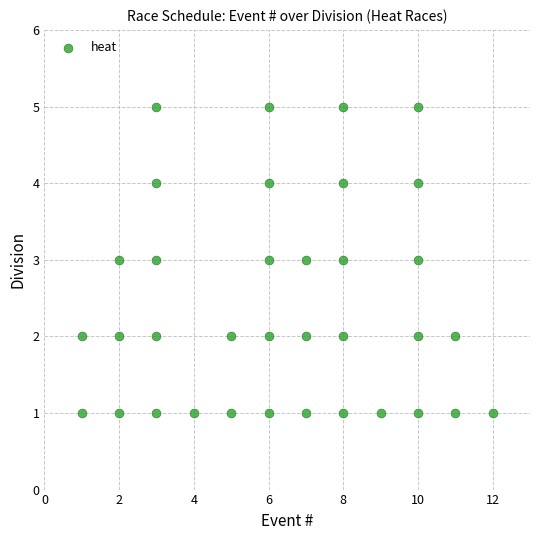

What is the range of Y values (max minus min)?

4